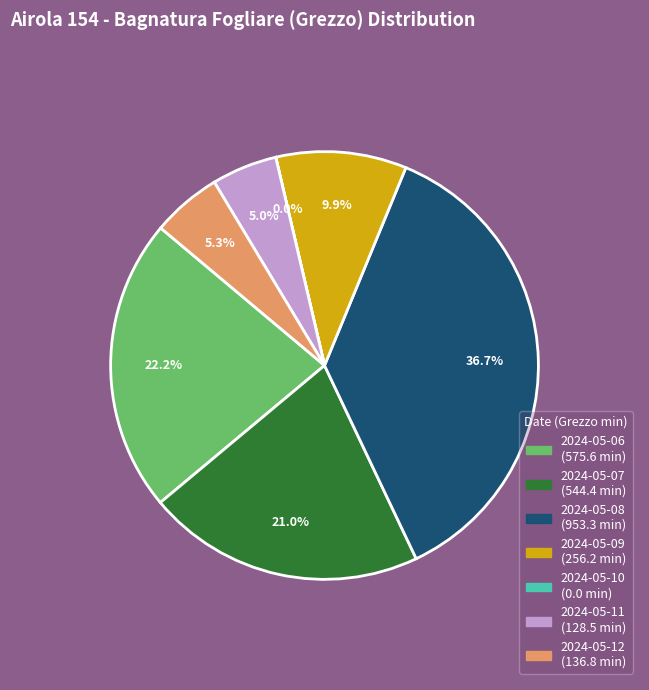

What portion of the pie excludes 2024-05-11?

95.0%